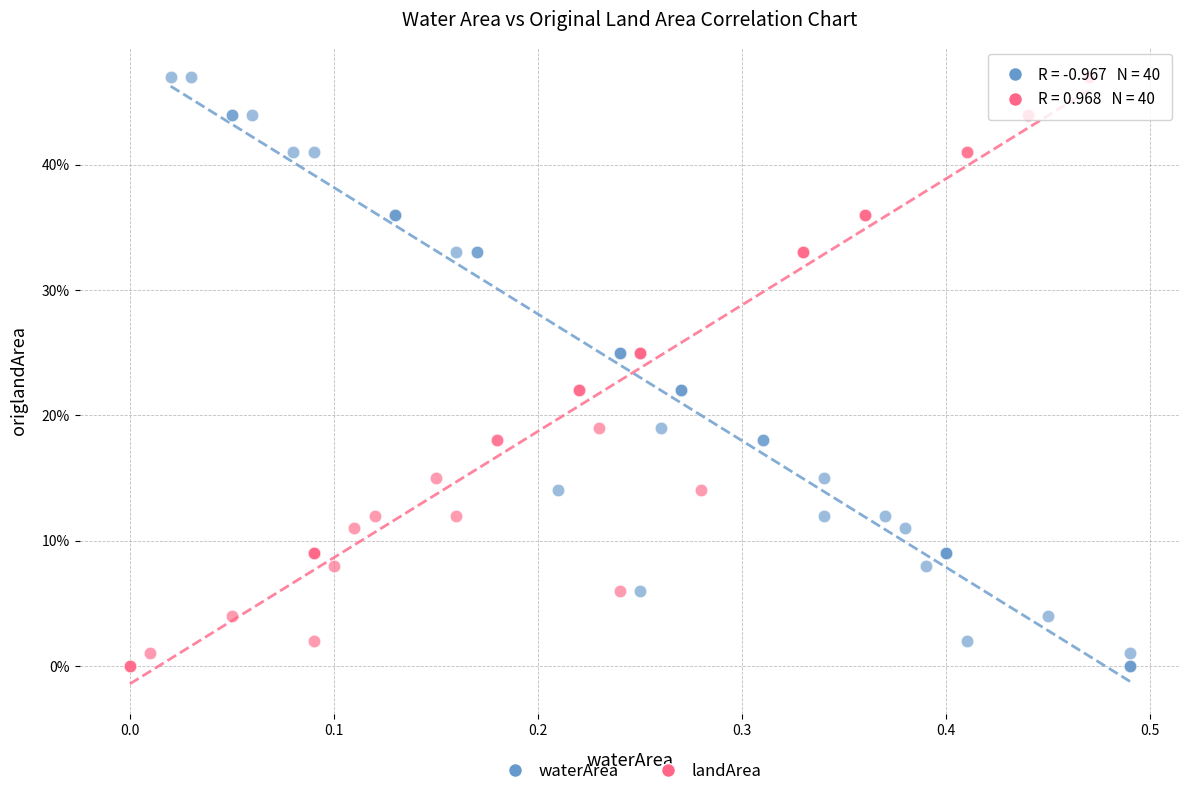

What are all the series names shown in the legend?

waterArea, landArea